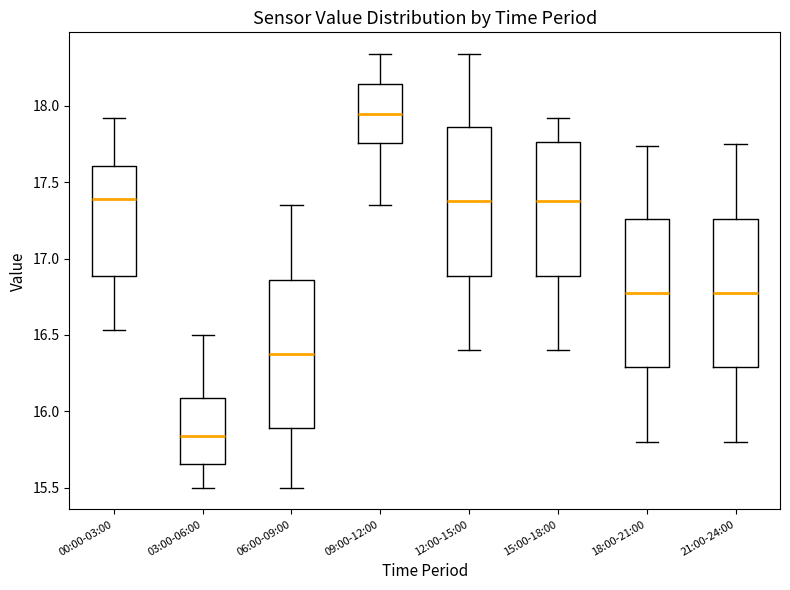

Where is the upper edge of the box for 03:00-06:00 on the y-axis? The values are not printed on the chart, so give them approximately, as read against the axis.

16.10